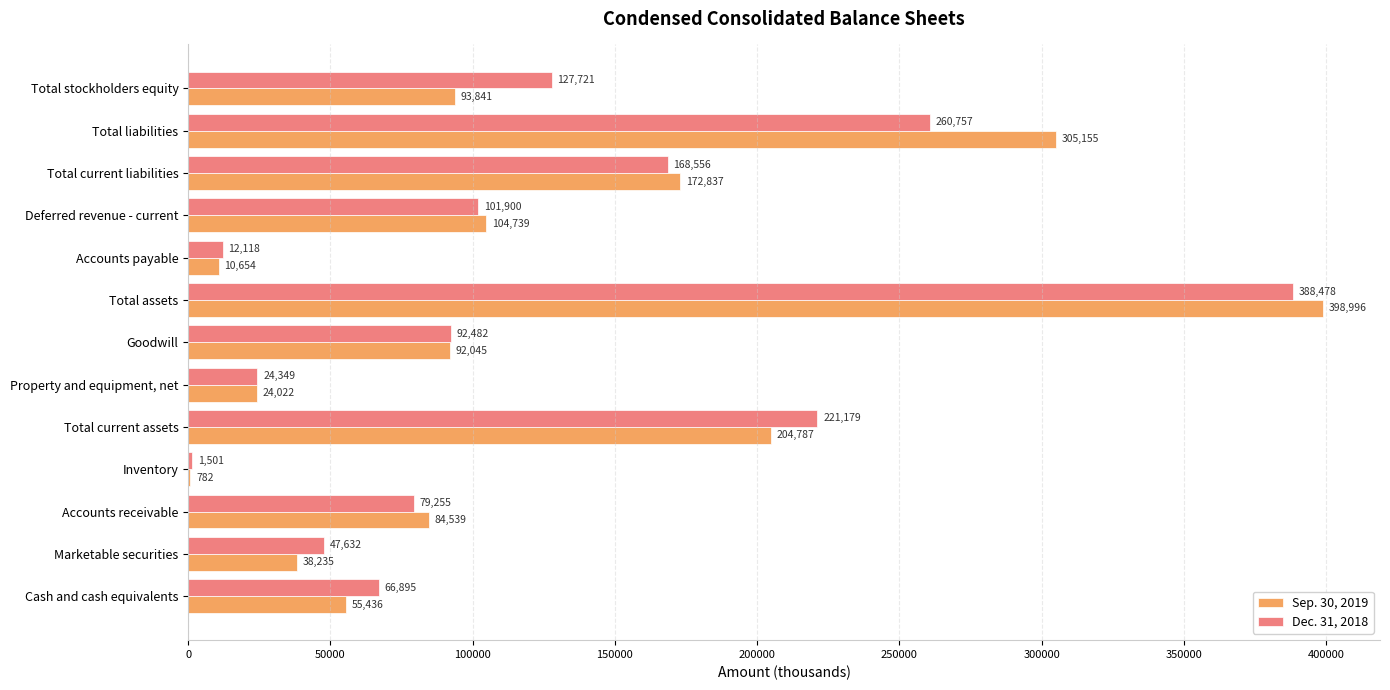

What value does the Dec. 31, 2018 series have at Accounts payable?

12118